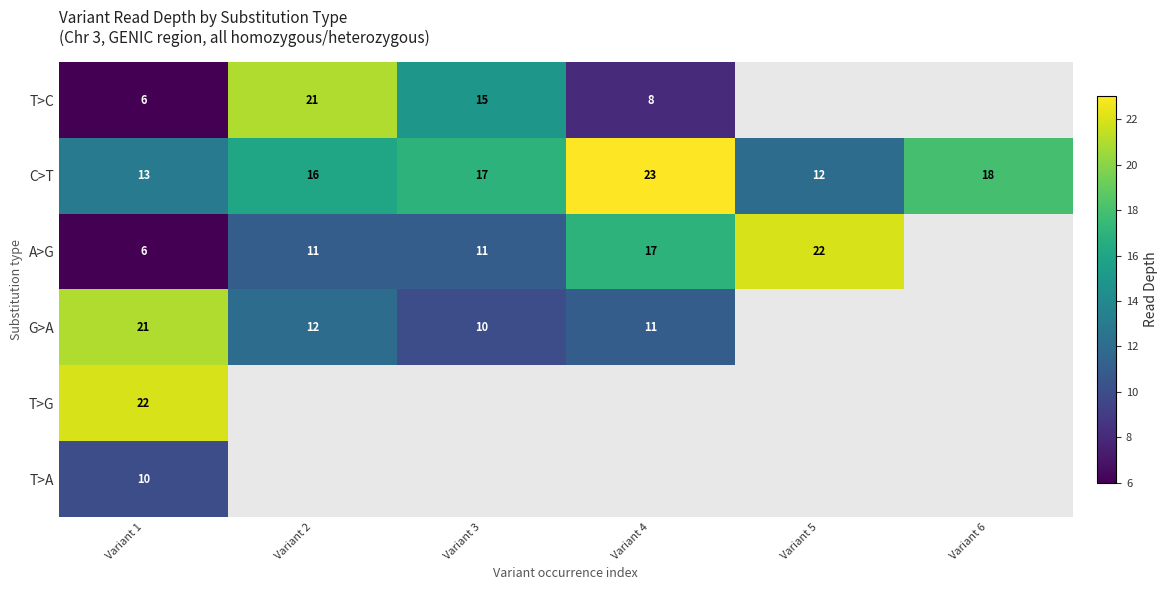

At which category is the sum across all series the highest?

Variant 1